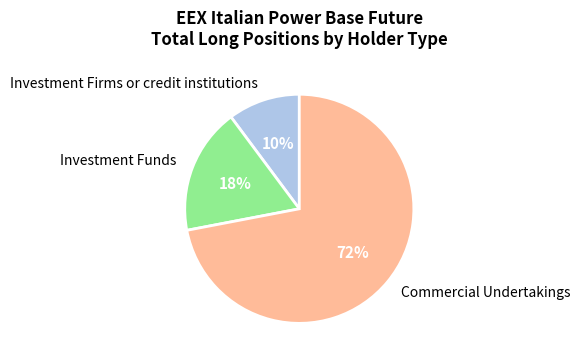

Rank the categories by value from lowest to highest.

Investment Firms or credit institutions, Investment Funds, Commercial Undertakings